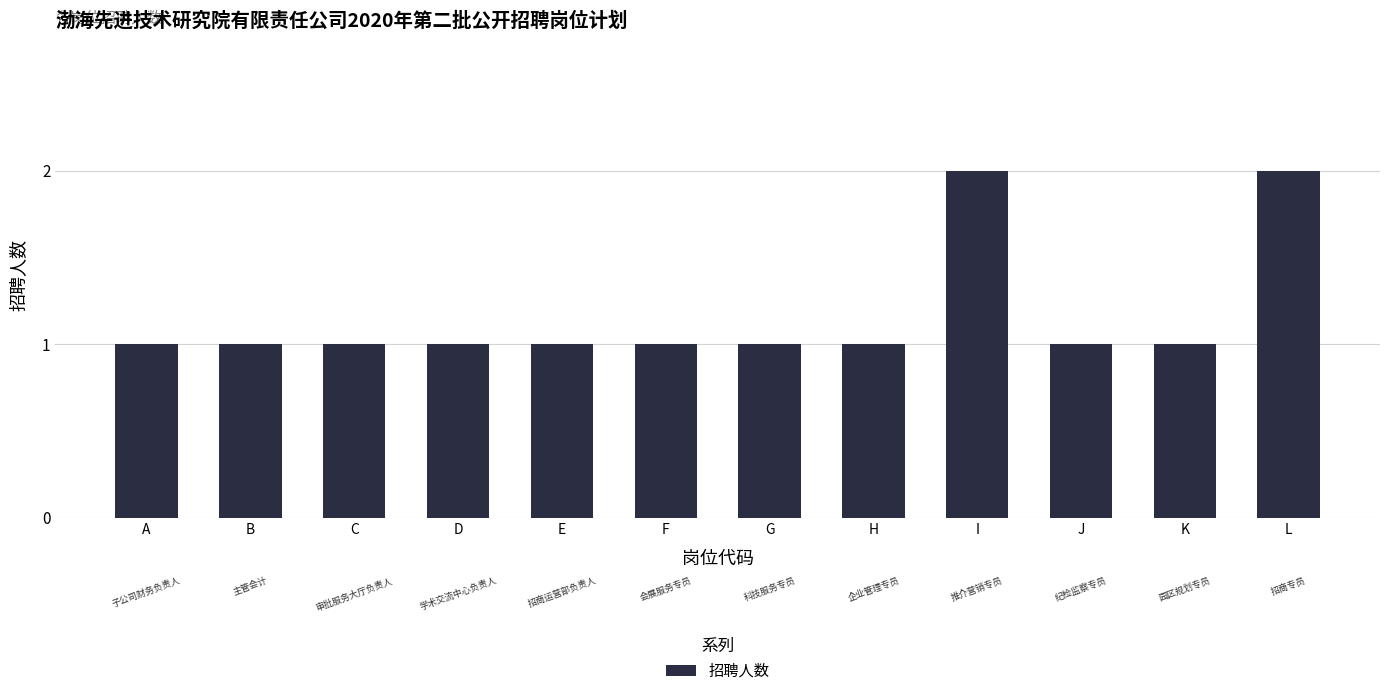

What is the maximum value shown in the chart?

2